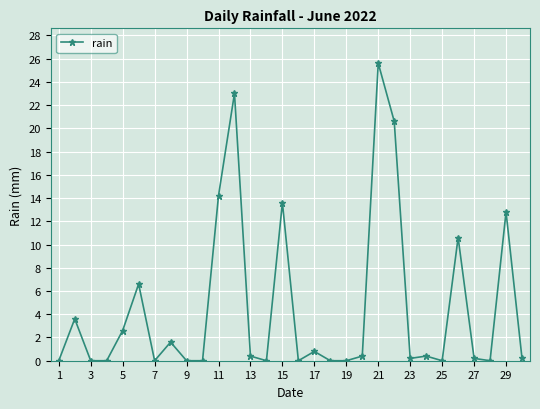

What is the difference between the maximum and second lowest values?

25.6